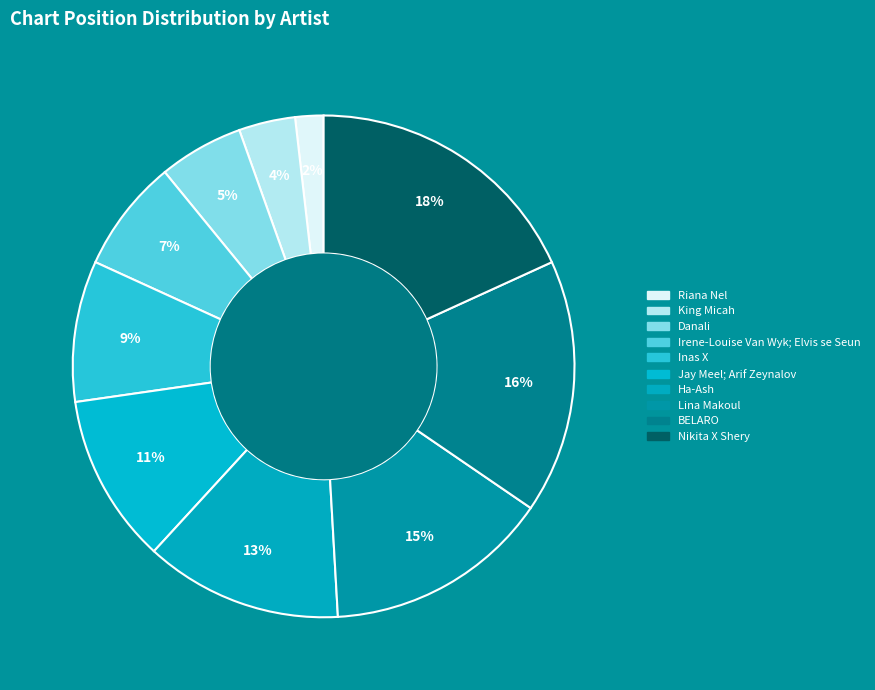

How many slices are in this pie chart?

10